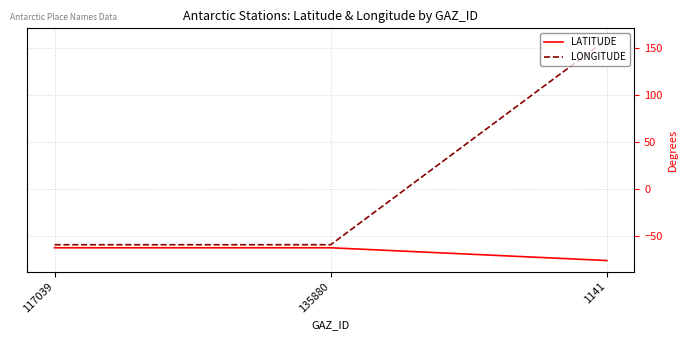

Read the LONGITUDE value at 117039.

-59.0